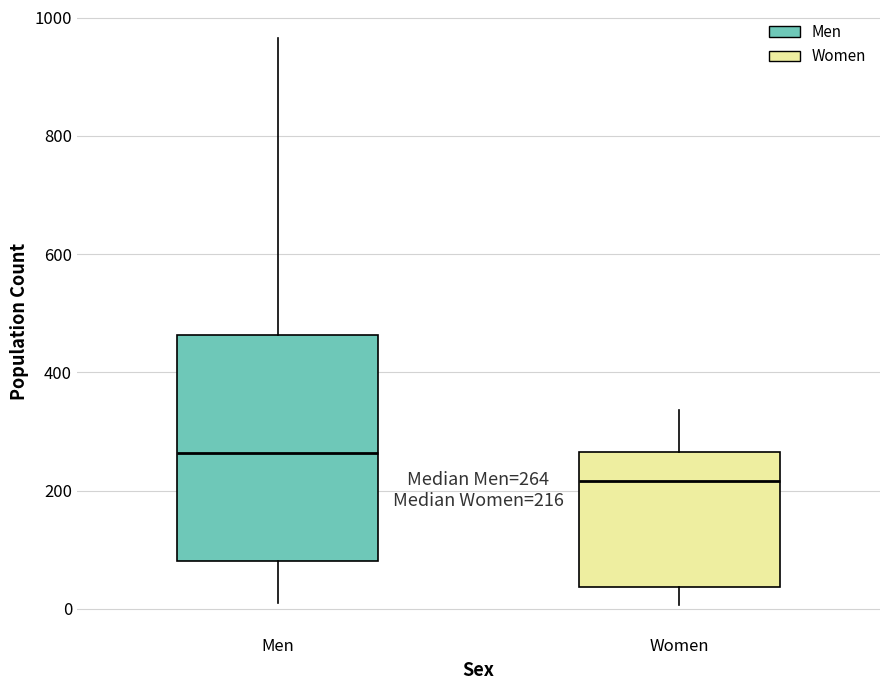

Comparing the boxes themselves (not the whiskers), which one is the tallest?

Men